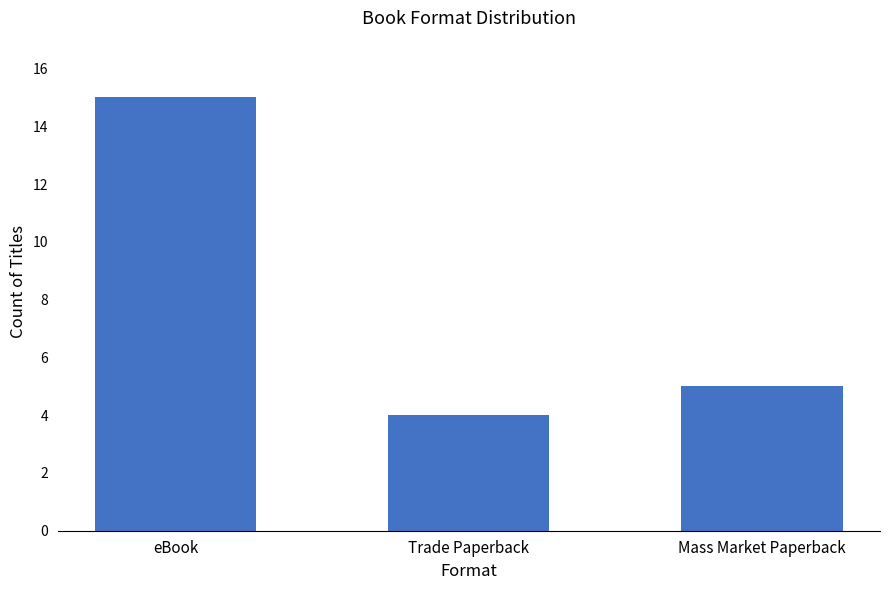

What is the ratio of the value at Trade Paperback to the value at Mass Market Paperback?

0.8